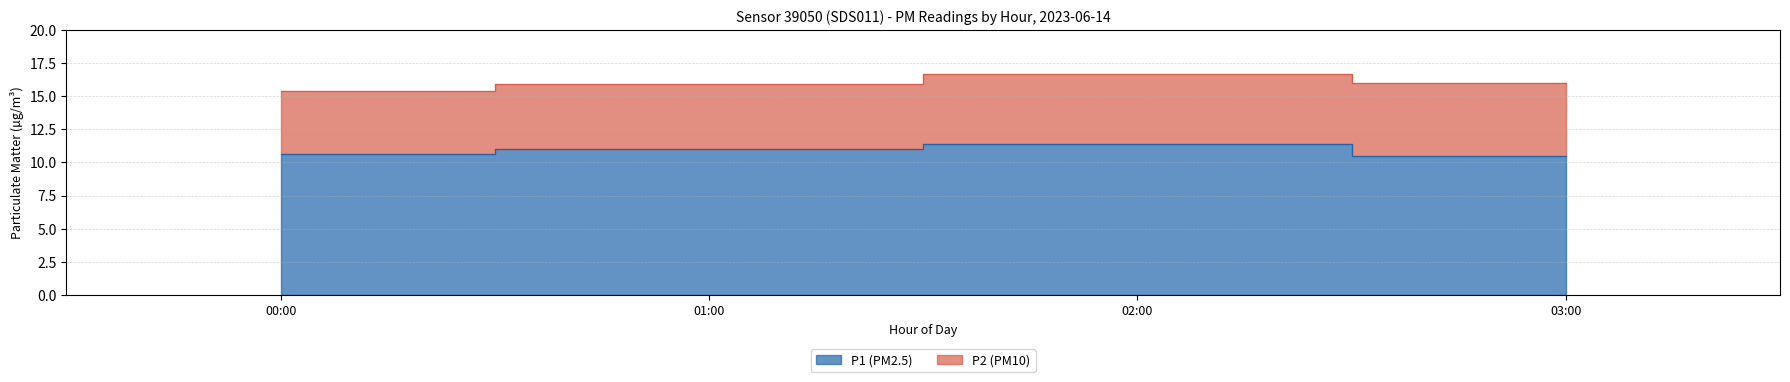

True or false: P1 and P2 cross at least once.

False